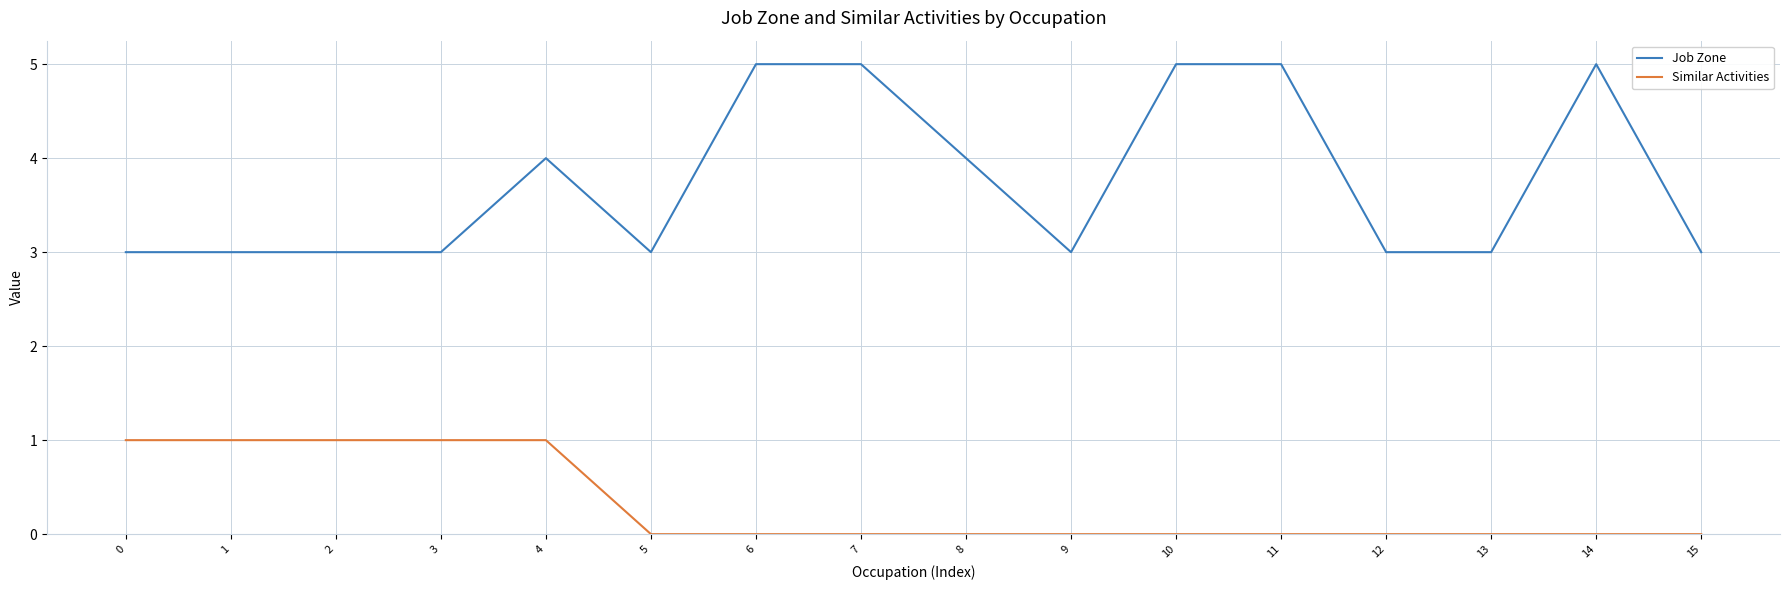

Which series has the widest spread of values?

Job Zone